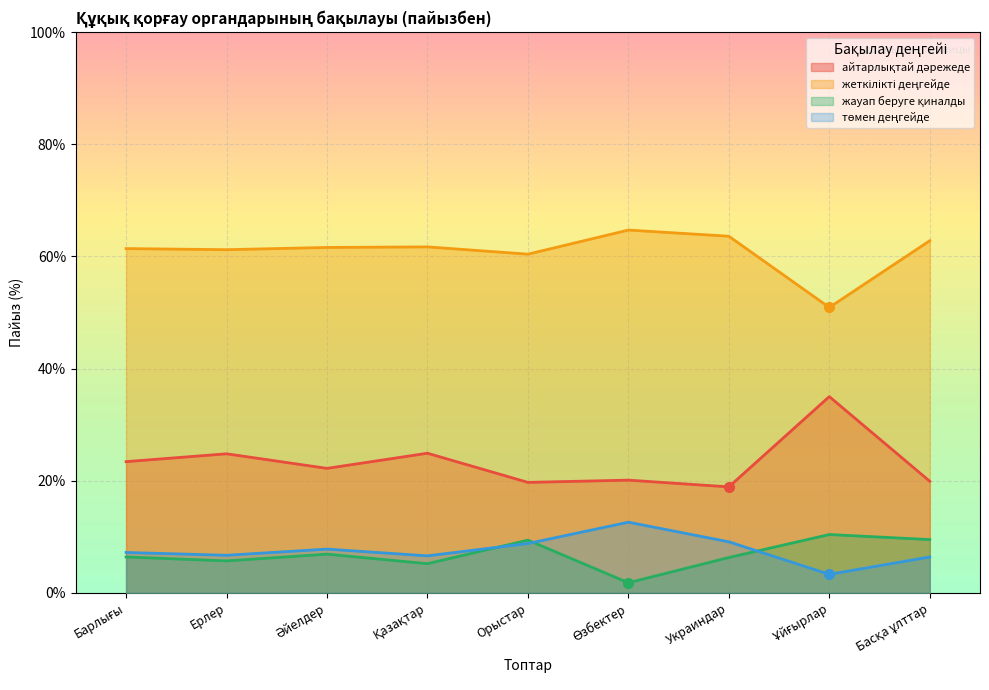

What is the total value across all series at Өзбектер?

99.2